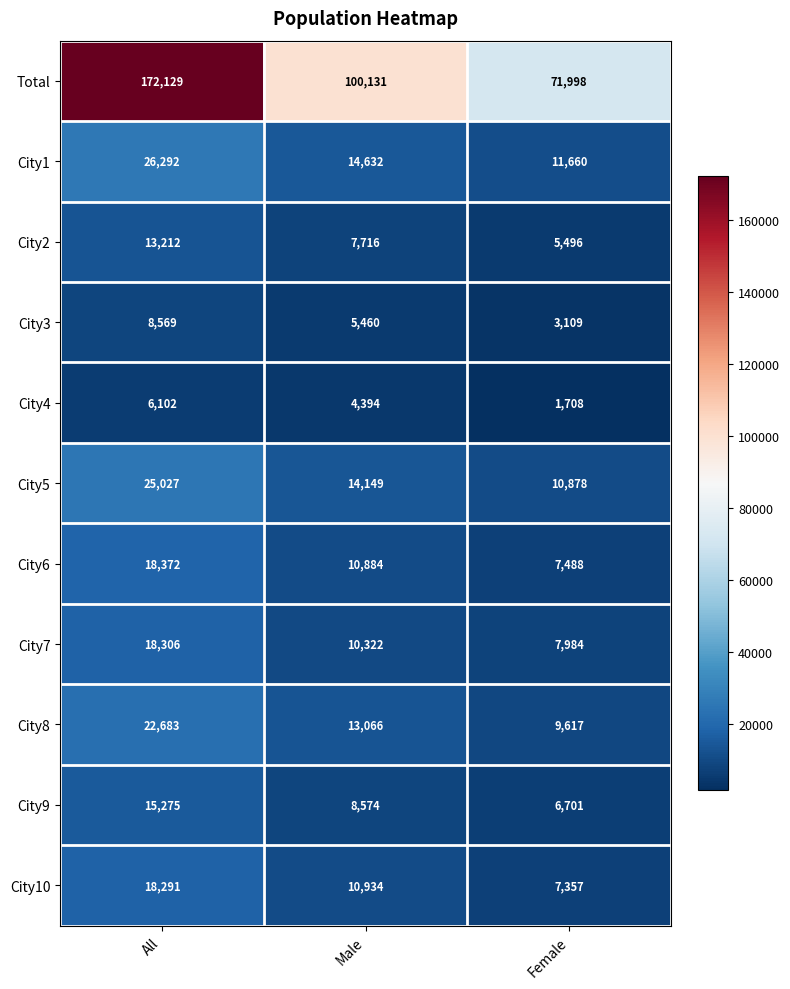

What is the difference between the second highest and minimum values in the City4 series?

2686